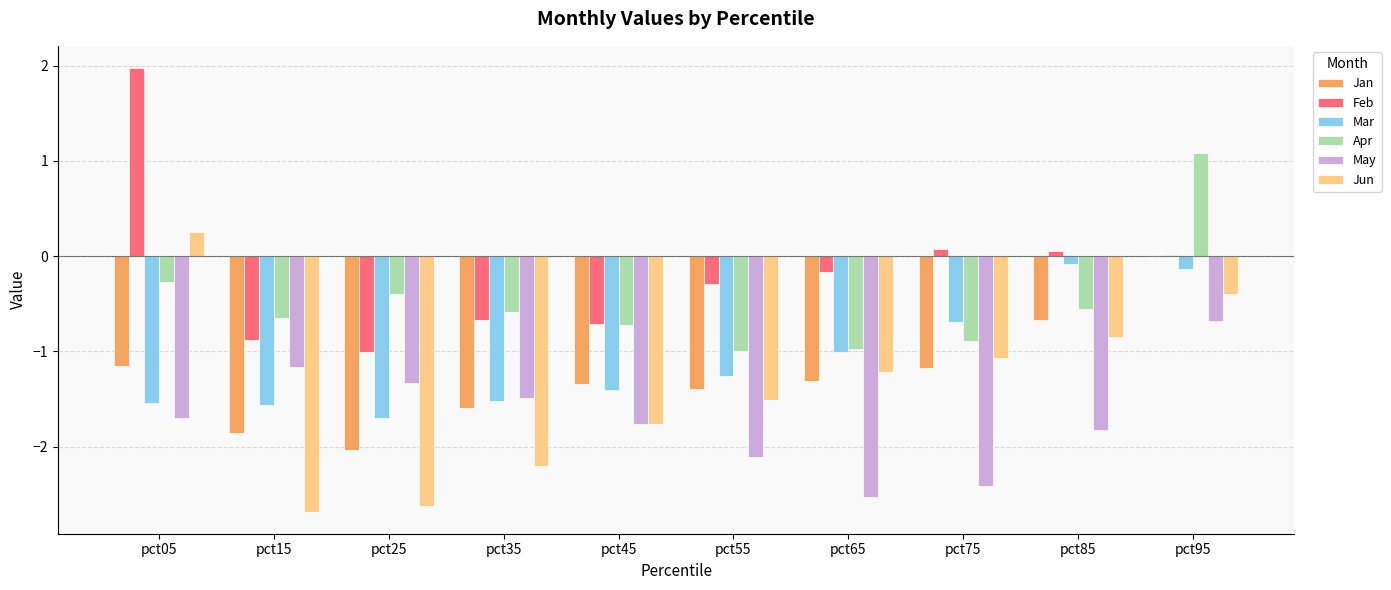

What is the sum of all Jan values?

-12.5